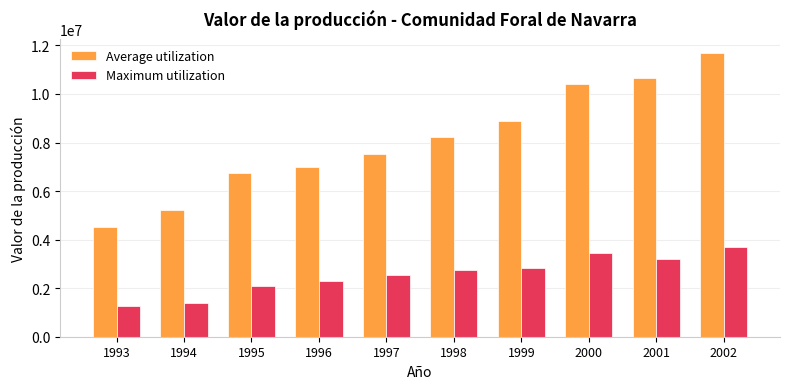

The Average utilization series shows 17516103 at 2000. True or false?

False